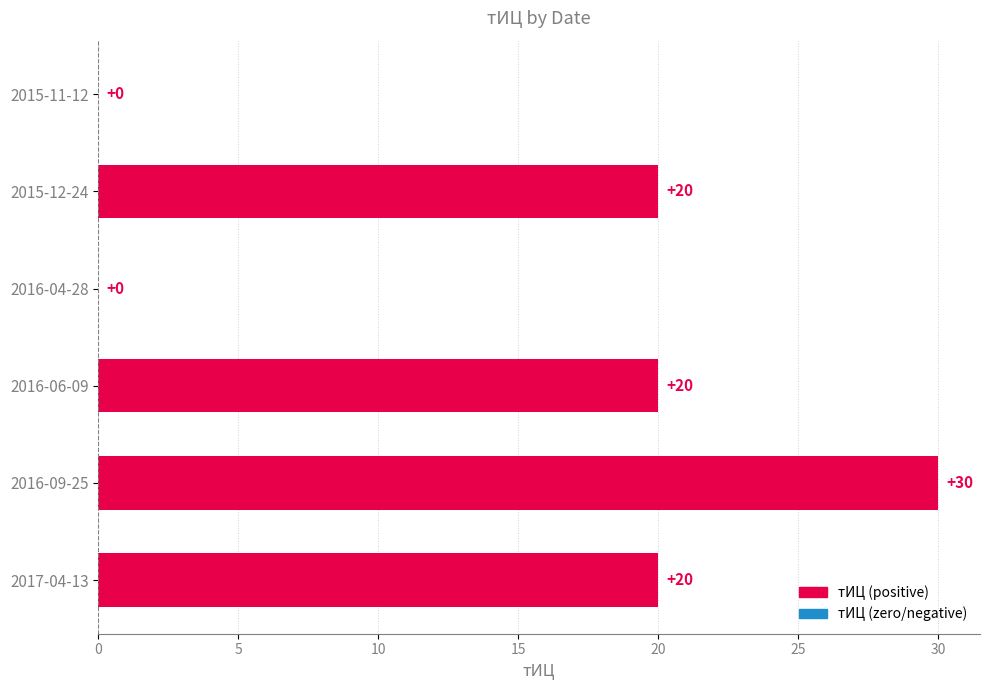

How many categories are shown in the chart?

6